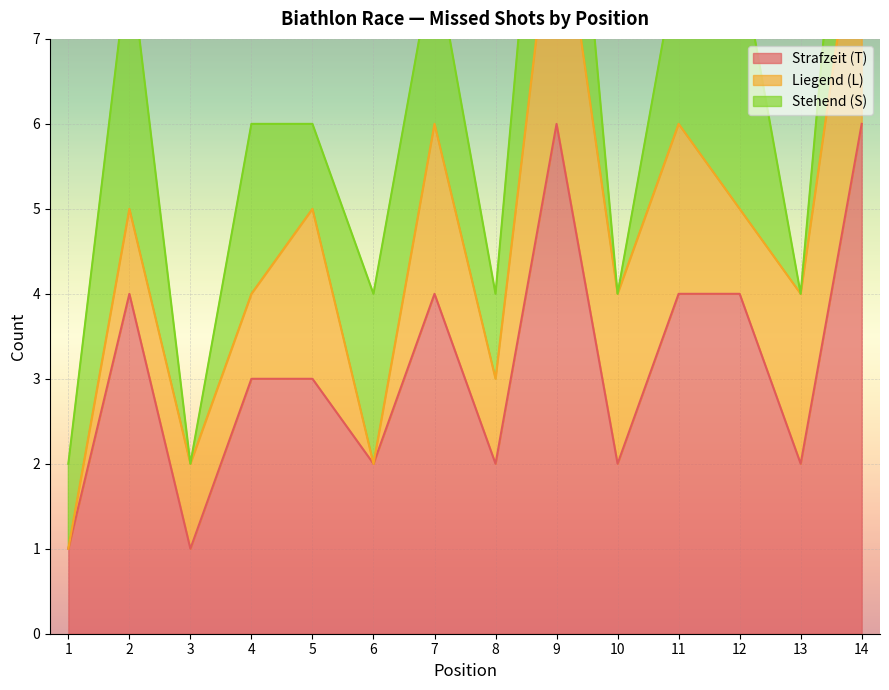

The value of Strafzeit (T) at 5 is 2. True or false?

False